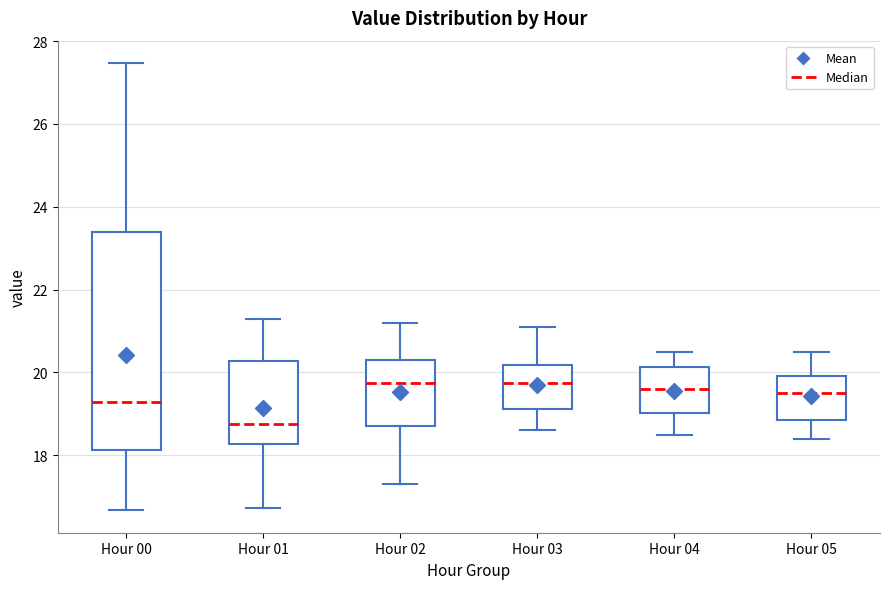

Reading left to right, transcribe this box plot: for each box, give where its median line is, the range the box spans, and where its two whiskers end, as read against the y-axis. The values are not printed on the chart, so give them approximately, as read against the axis.

Hour 00: median 19.2, box 18.2 to 23.4, whiskers 16.6 to 27.4
Hour 01: median 18.8, box 18.2 to 20.2, whiskers 16.8 to 21.4
Hour 02: median 19.8, box 18.8 to 20.2, whiskers 17.4 to 21.2
Hour 03: median 19.8, box 19.2 to 20.2, whiskers 18.6 to 21.2
Hour 04: median 19.6, box 19.0 to 20.2, whiskers 18.6 to 20.6
Hour 05: median 19.6, box 18.8 to 20.0, whiskers 18.4 to 20.6